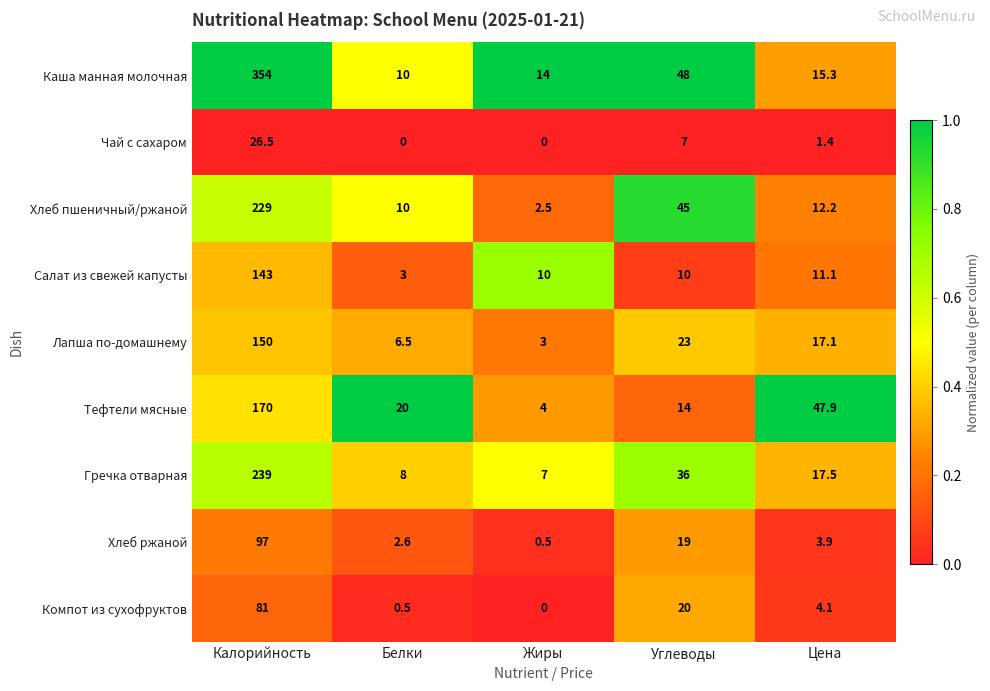

Between Калорийность and Углеводы, which series saw the biggest shift?

Каша манная молочная